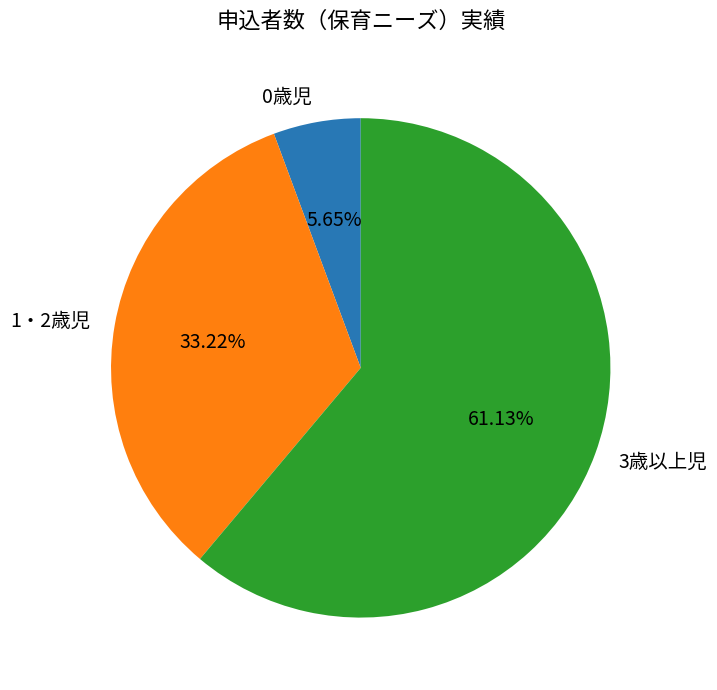

What percentage is the 1・2歳児 slice, to the nearest percent?

33%